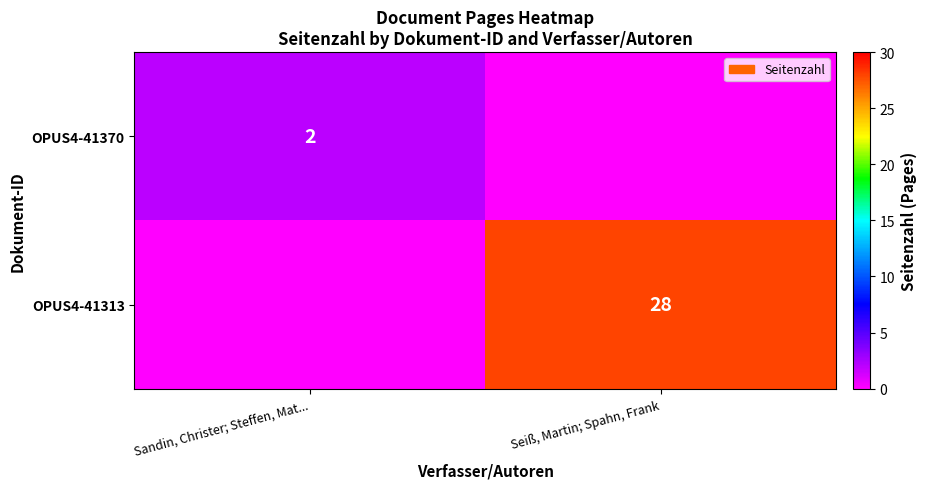

The value of OPUS4-41313 at Seiß, Martin; Spahn, Frank is 28. True or false?

True